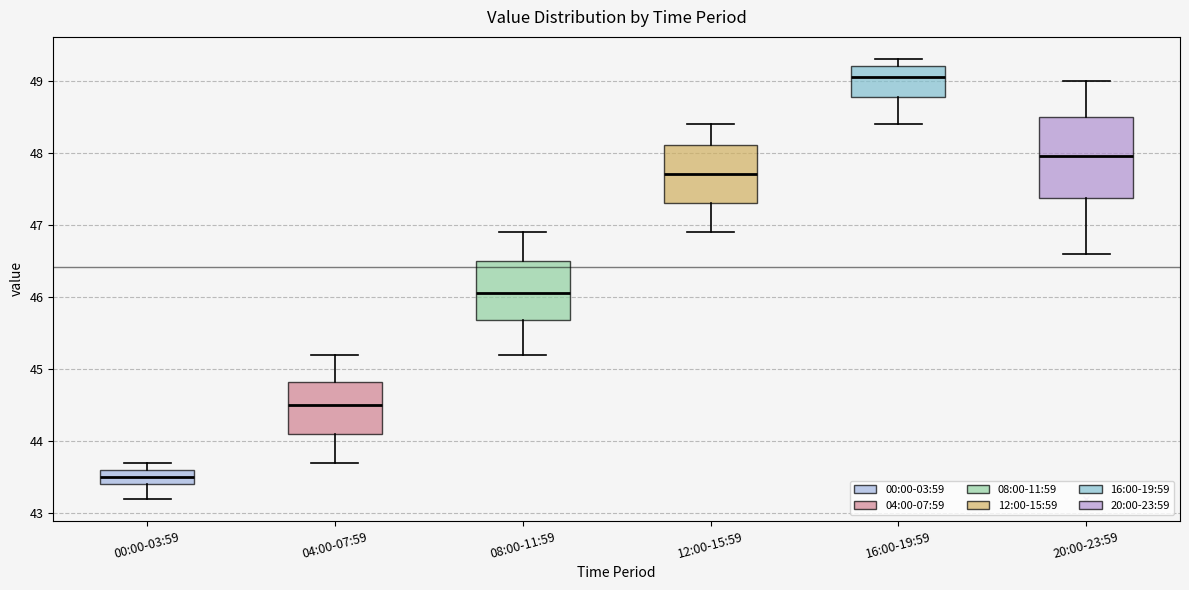

Where does the median line of the box for 12:00-15:59 sit on the y-axis? The values are not printed on the chart, so give them approximately, as read against the axis.

47.7